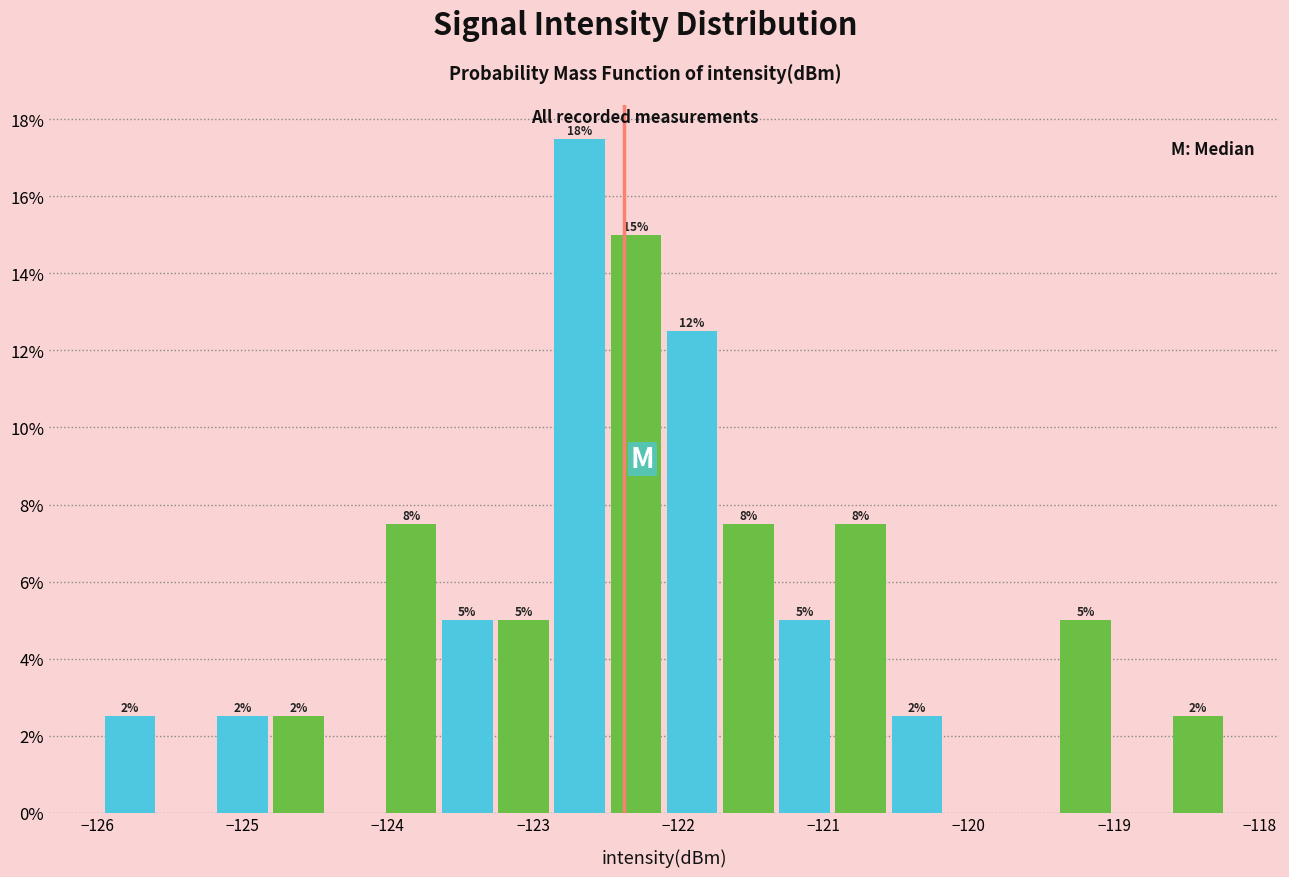

Read against the x-axis, roughly where is the centre of the tallest bar?

-122.7